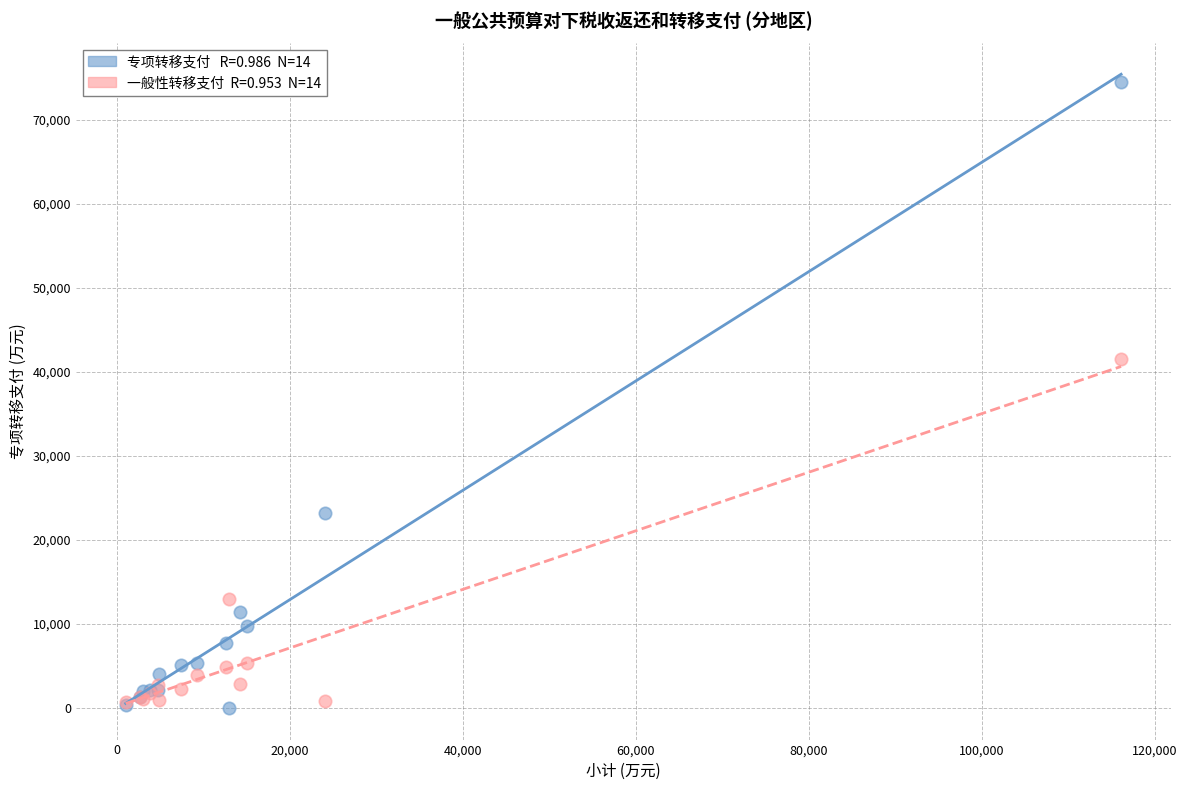

Across all series, what Y value is closest to 37271?

41558